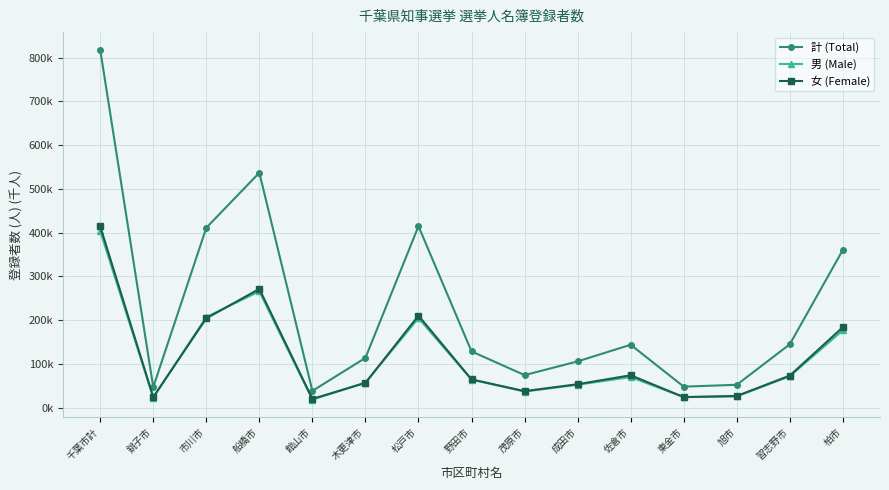

True or false: 計 (Total) and 男 (Male) cross at least once.

False